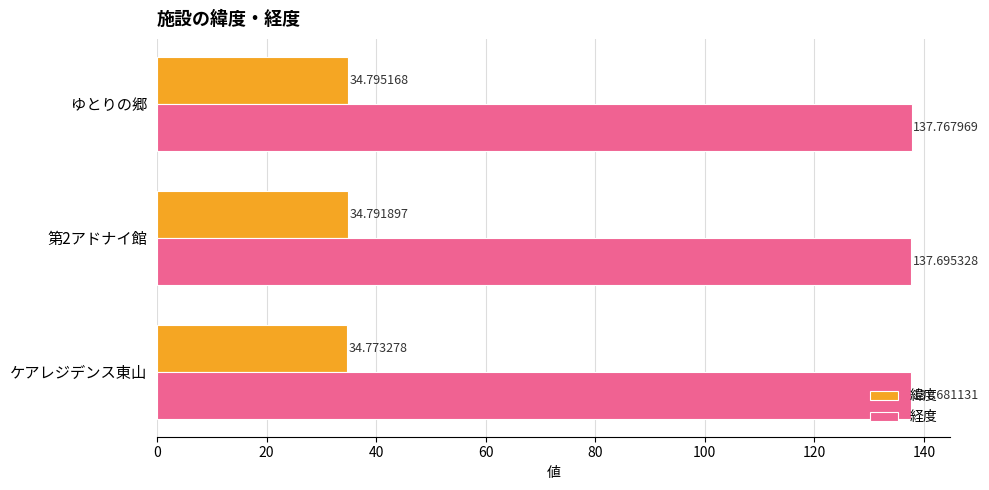

At how many categories does at least one series exceed 46?

3